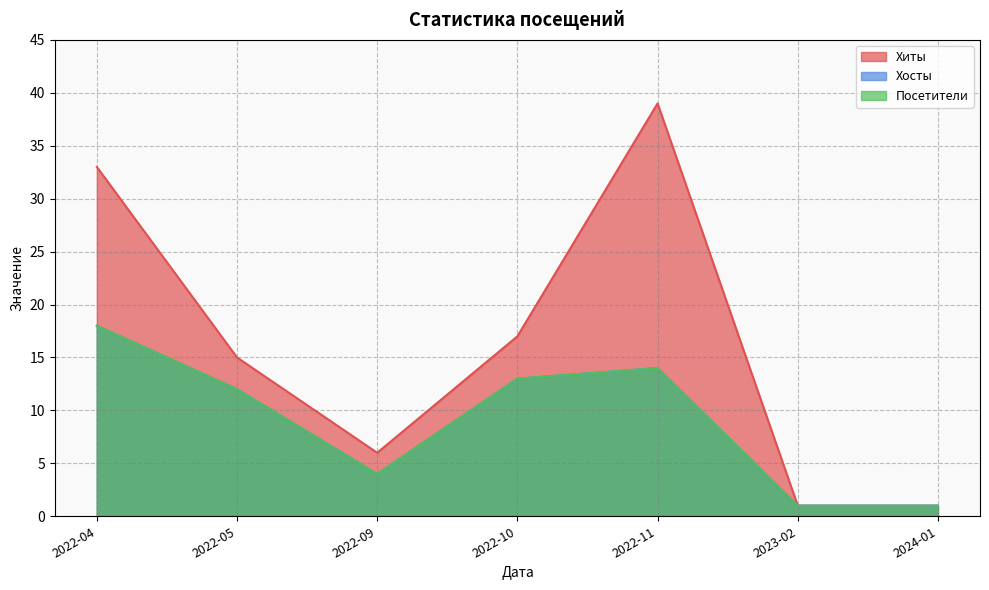

The value of Посетители at 2024-01 is 1. True or false?

False